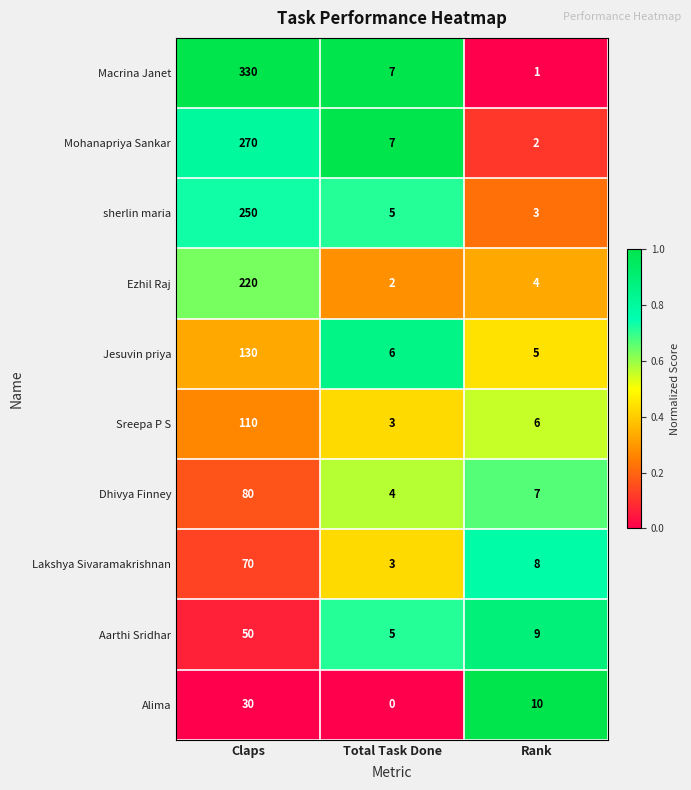

Reading right to left, list all the values displayed in this chart.

Macrina Janet: 1	7	330
Mohanapriya Sankar: 2	7	270
sherlin maria: 3	5	250
Ezhil Raj: 4	2	220
Jesuvin priya: 5	6	130
Sreepa P S: 6	3	110
Dhivya Finney: 7	4	80
Lakshya Sivaramakrishnan: 8	3	70
Aarthi Sridhar: 9	5	50
Alima: 10	0	30